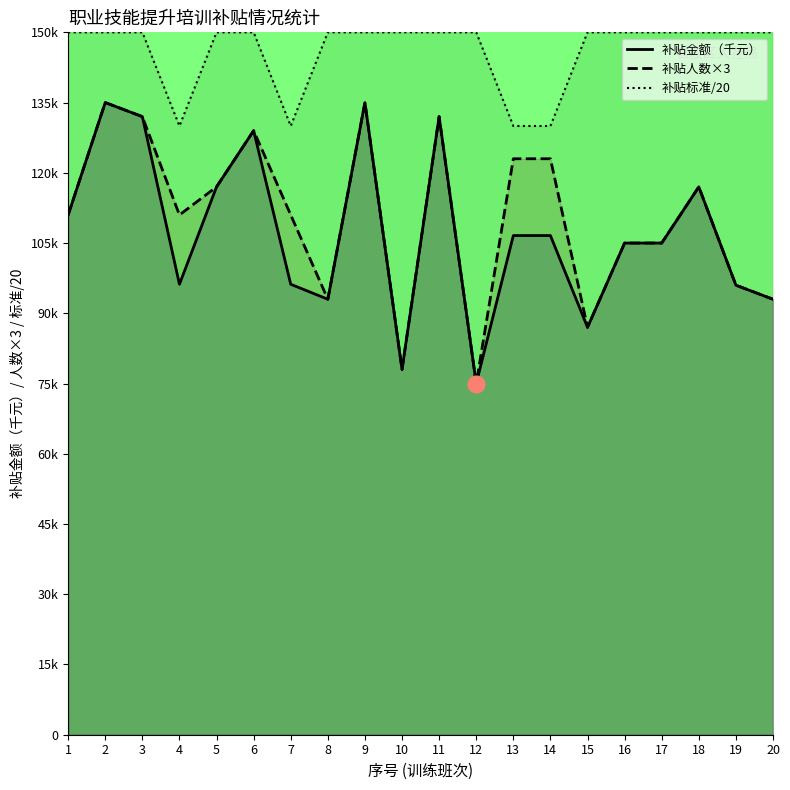

What are all the series names shown in the legend?

补贴金额（千元）, 补贴人数×3, 补贴标准/20